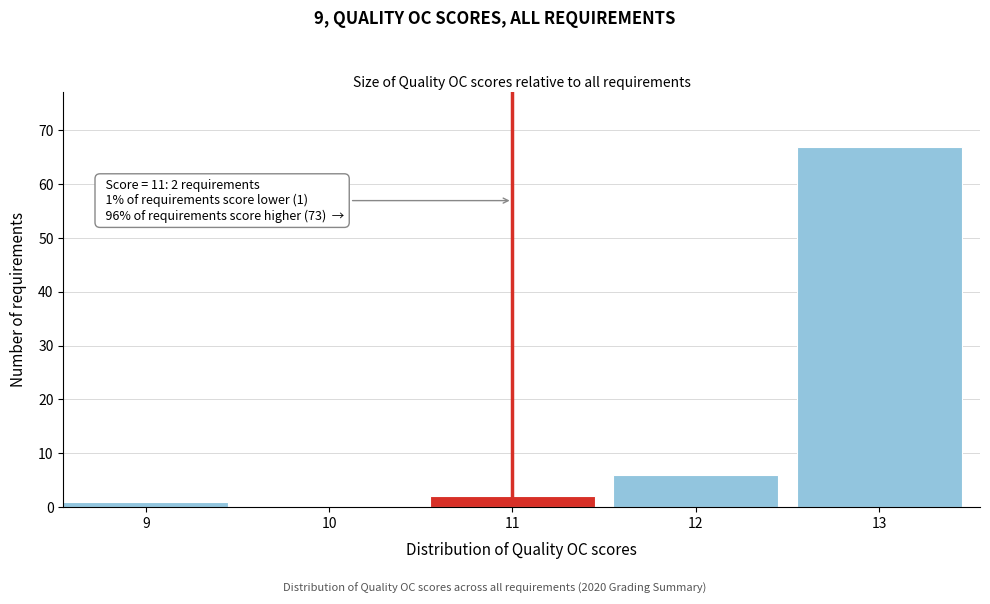

Reading right to left, list all the values displayed in this chart.

13=67	12=6	11=2	10=0	9=1